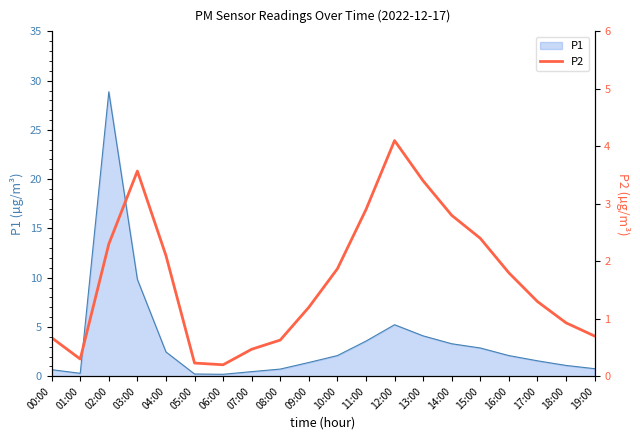

What is the maximum value for P1?

28.9